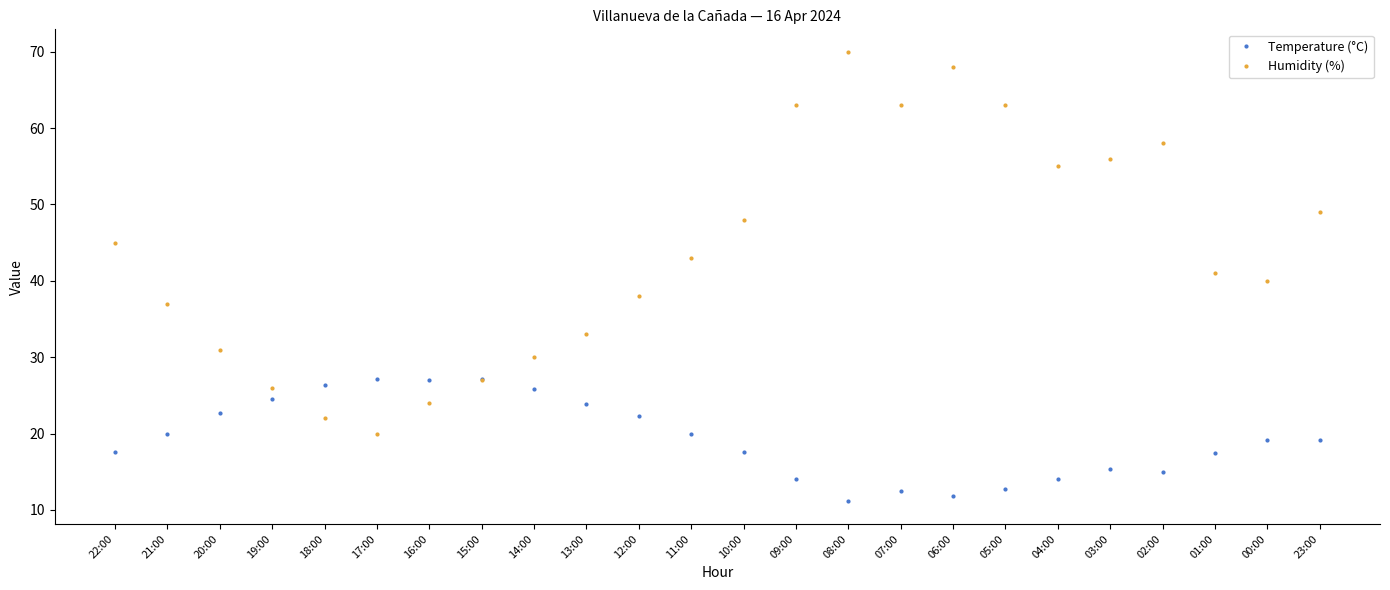

What is the sum of all Humidity (%) values?

1050.0